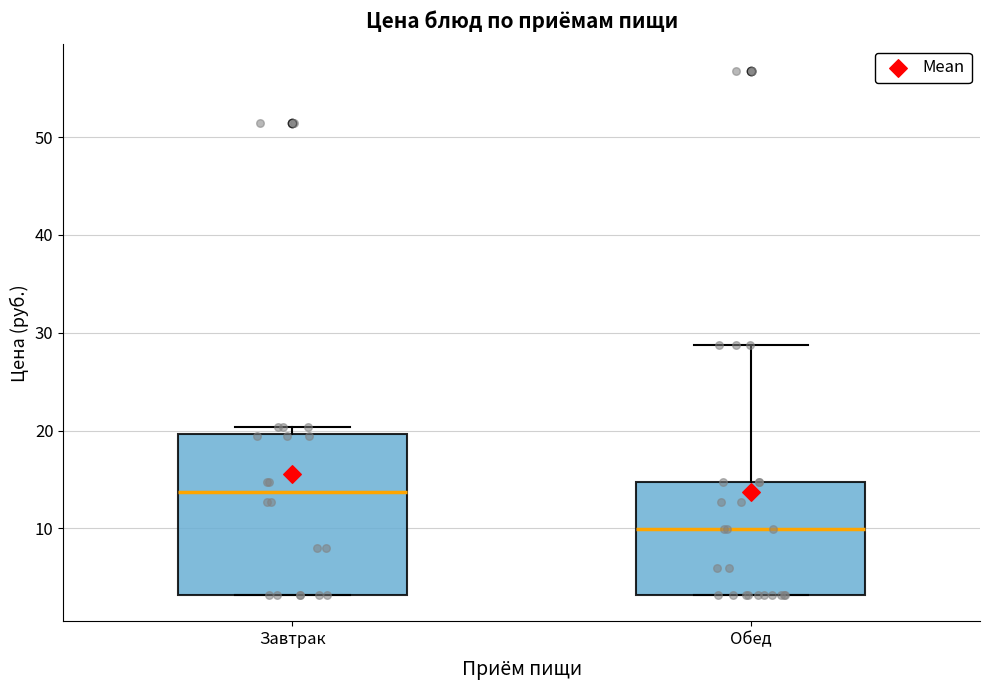

Where is the lower edge of the box for Завтрак on the y-axis? The values are not printed on the chart, so give them approximately, as read against the axis.

3